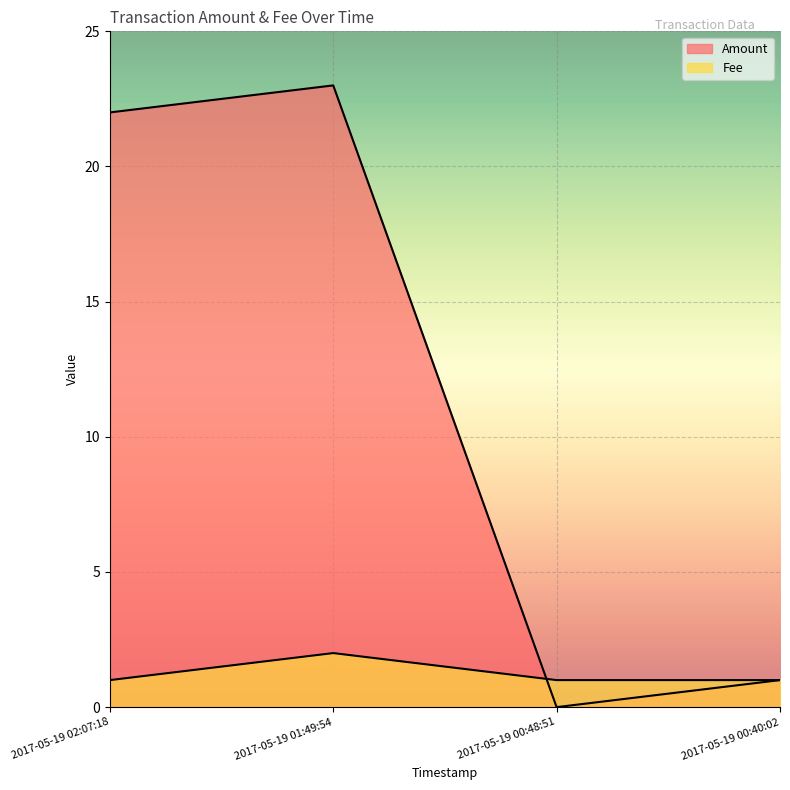

True or false: Fee has a value of 2 at 2017-05-19 00:40:02.

False